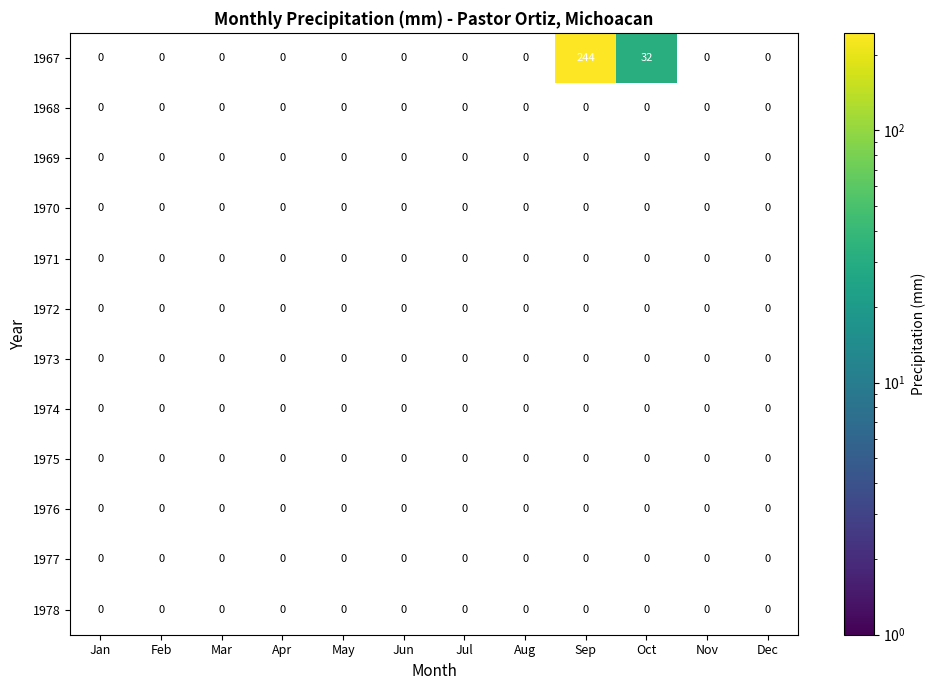

Which series has the largest range (max minus min)?

1967